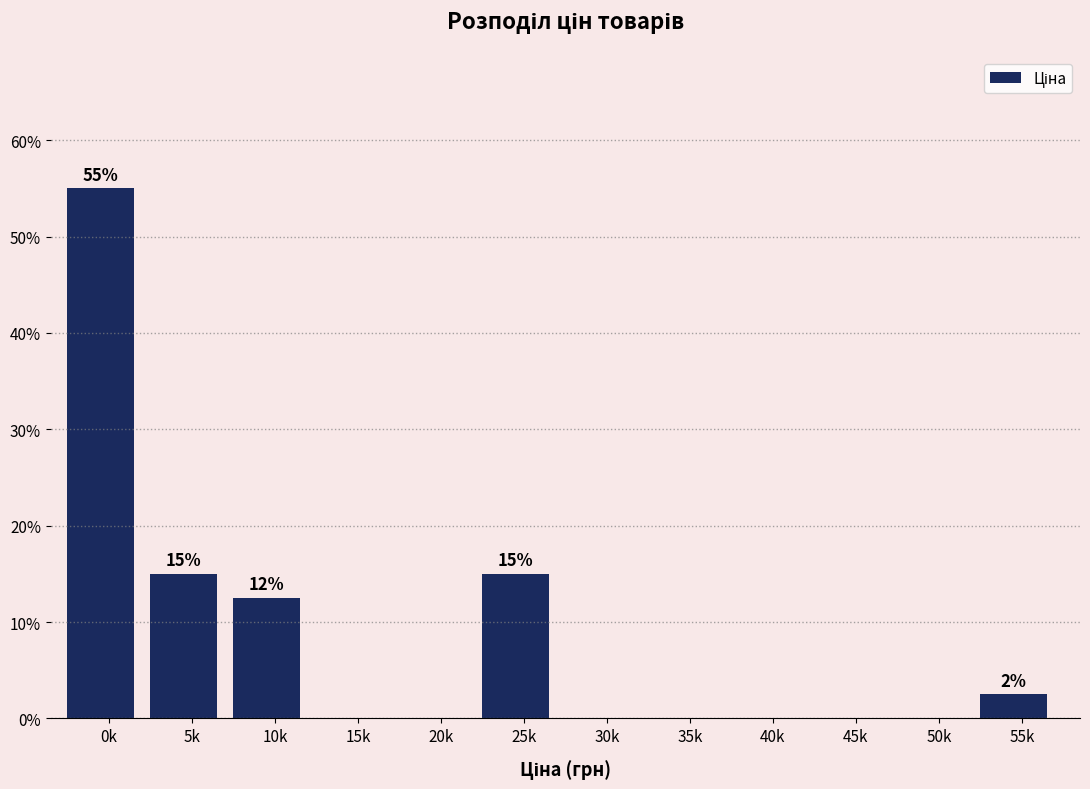

Reading left to right, extract all data points from this chart.

0k=55.0	5k=15.0	10k=12.5	15k=0.0	20k=0.0	25k=15.0	30k=0.0	35k=0.0	40k=0.0	45k=0.0	50k=0.0	55k=2.5